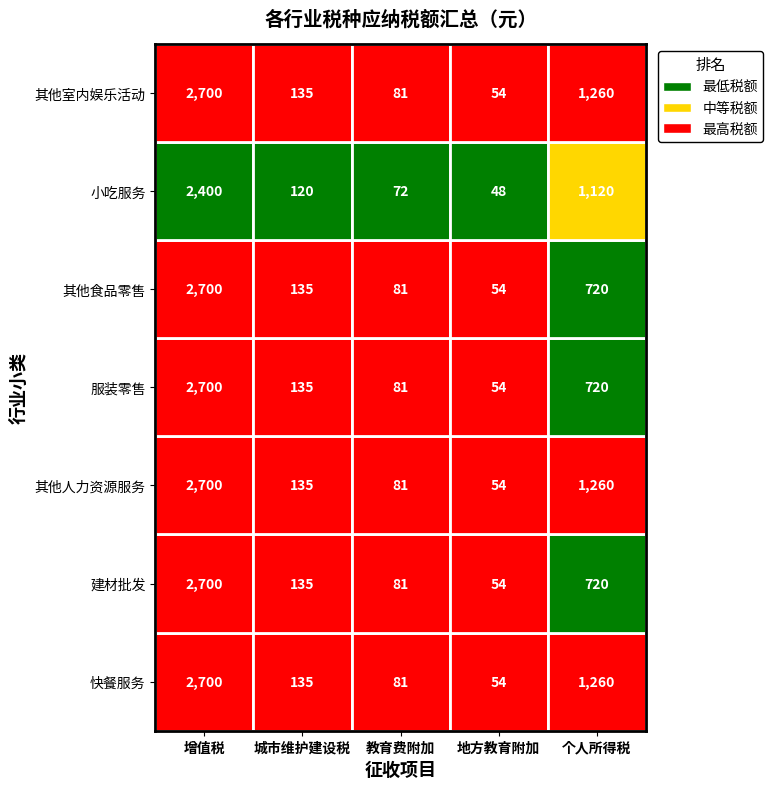

What is the spread (max minus min) of values at 城市维护建设税?

15